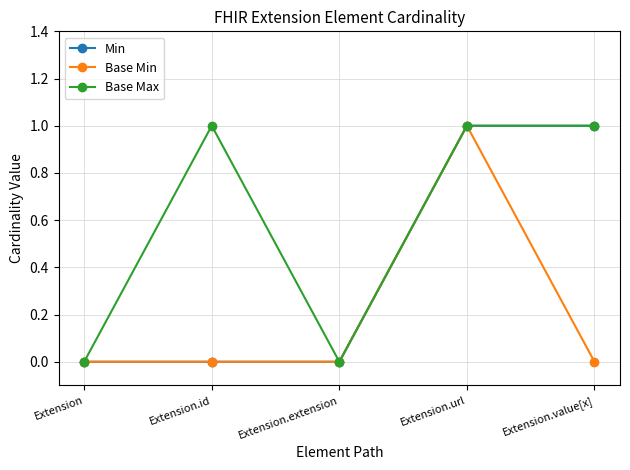

Which category has the highest value in the Base Min series?

Extension.url